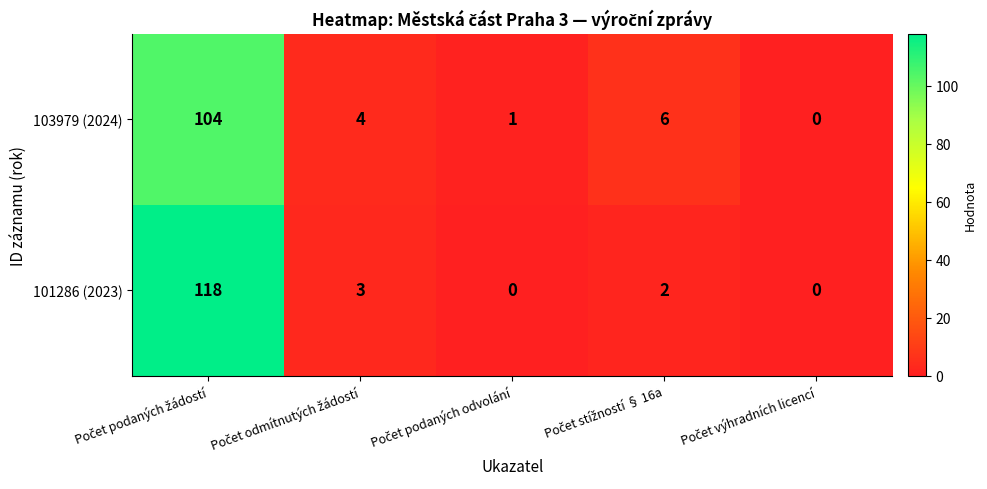

Rank the series by their maximum value, from lowest to highest.

103979 (2024), 101286 (2023)